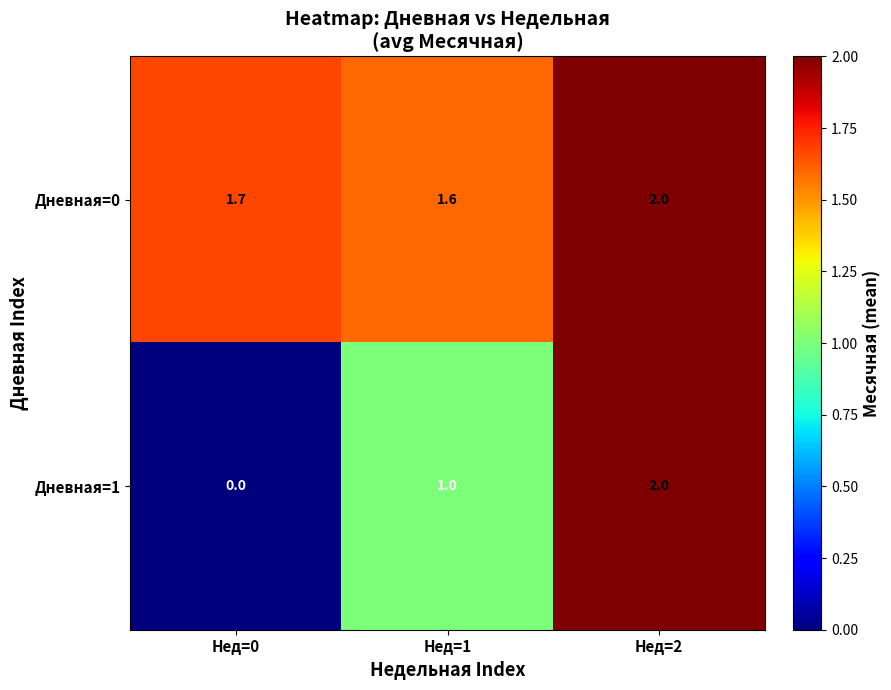

At which category is the sum across all series the highest?

Нед=2